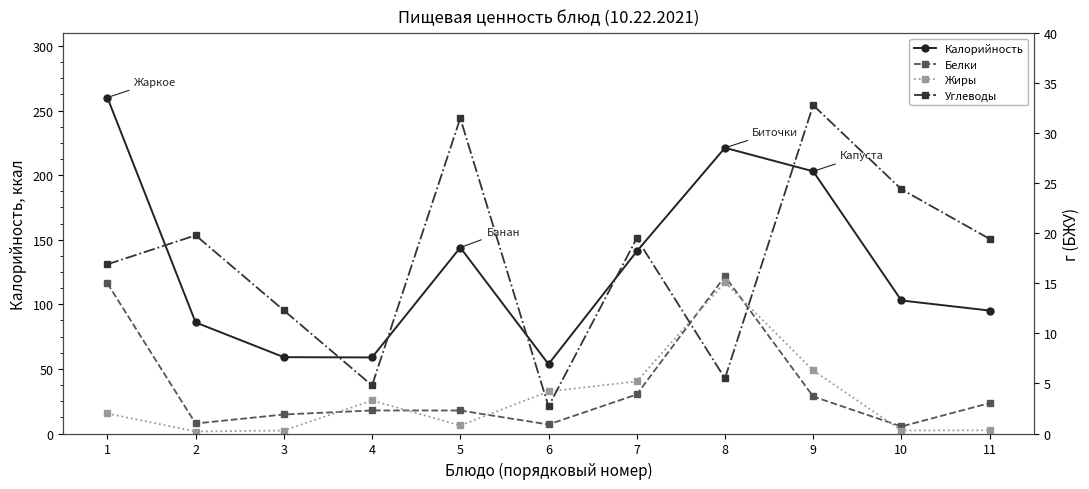

Reading right to left, extract all data points from this chart.

Калорийность: 95.2	103.0	203.0	221.2	141.0	53.7	144.0	58.9	59.1	86.0	260.1
Белки: 3.0	0.7	3.7	15.7	3.9	0.9	2.3	2.3	1.9	1.0	15.0
Жиры: 0.3	0.3	6.3	15.1	5.2	4.2	0.8	3.3	0.3	0.2	2.0
Углеводы: 19.4	24.4	32.8	5.5	19.5	2.7	31.5	4.8	12.3	19.8	16.9